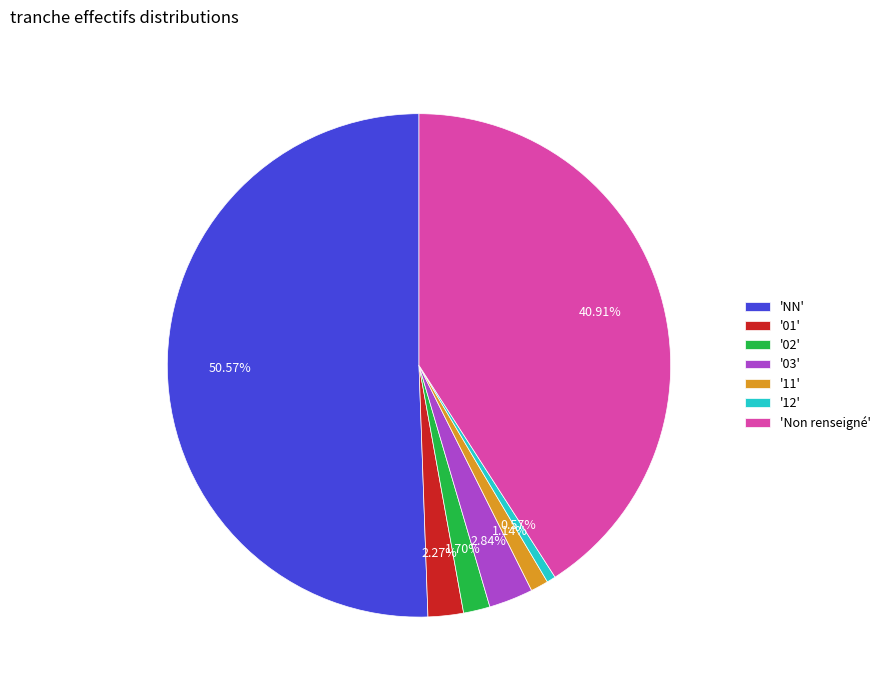

What is the majority slice?

'NN'